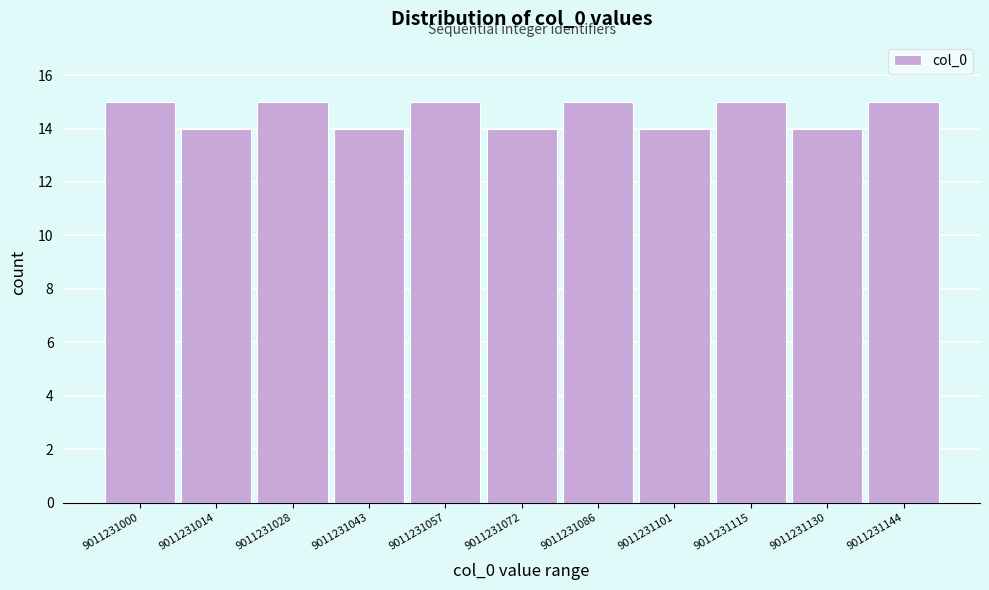

What is the height of the bar covering 9011231144 to 9011231160 on the x-axis? Neither the bar edges nor the heights are printed on the chart, so give them approximately, as read against the axes.

15